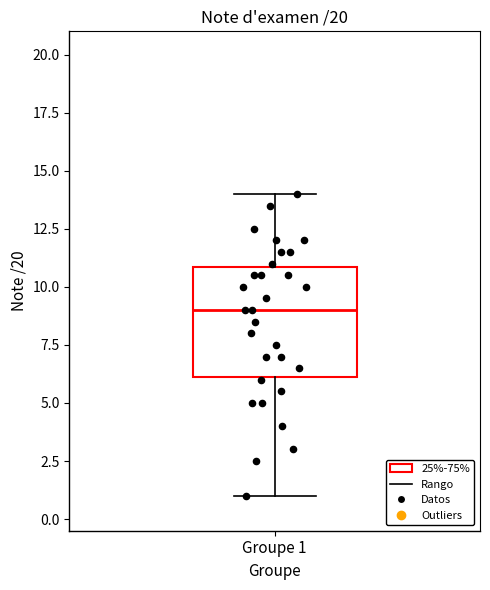

Where does the median line of the box for Groupe 1 sit on the y-axis? The values are not printed on the chart, so give them approximately, as read against the axis.

9